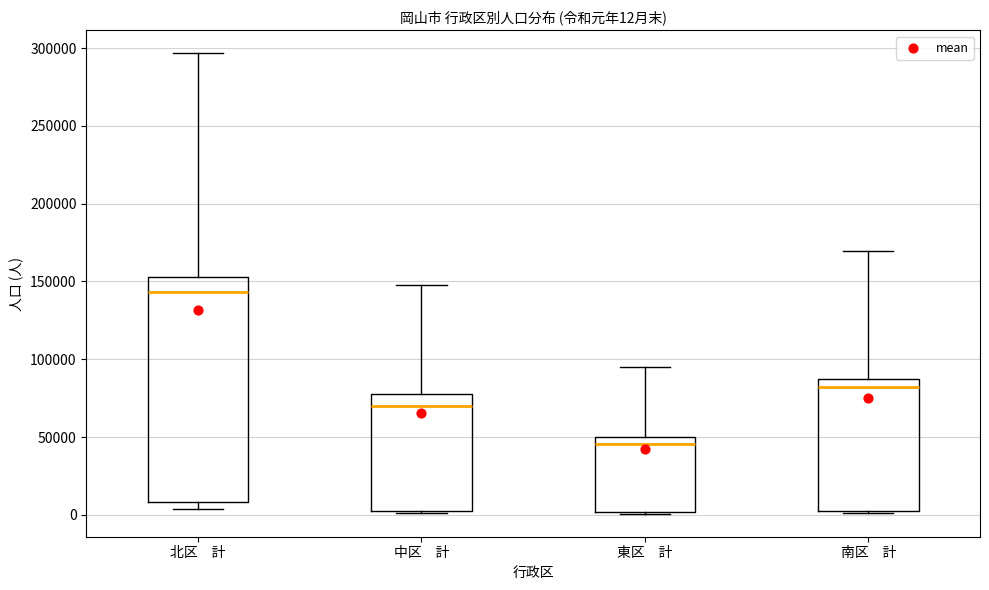

Which box is the tallest, from its lower edge to its upper edge?

北区 計